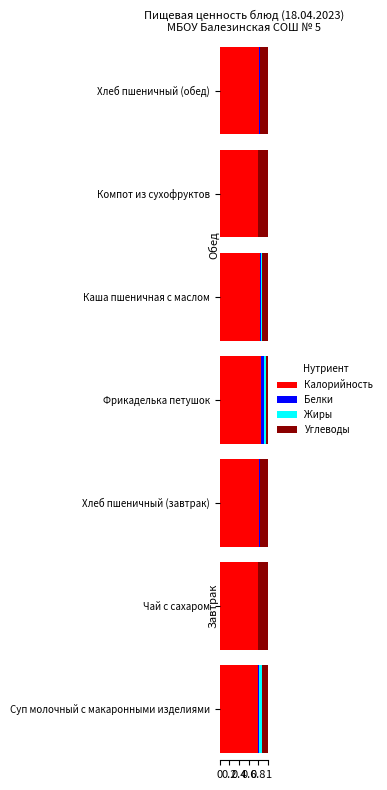

What is the total value across all series at Хлеб пшеничный (обед)?

1.0